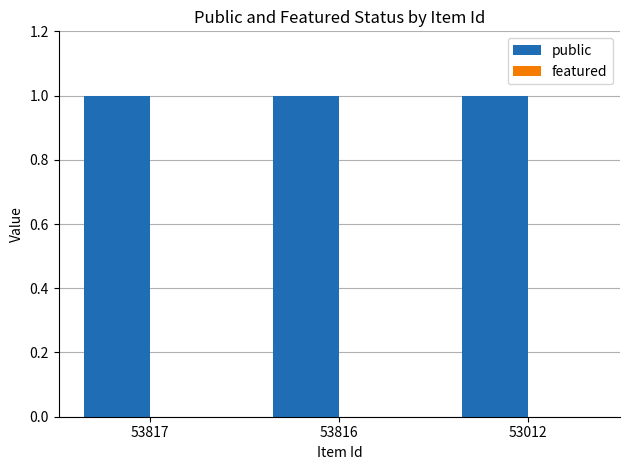

Reading left to right, list all the values displayed in this chart.

public: 53817=1	53816=1	53012=1
featured: 53817=0	53816=0	53012=0